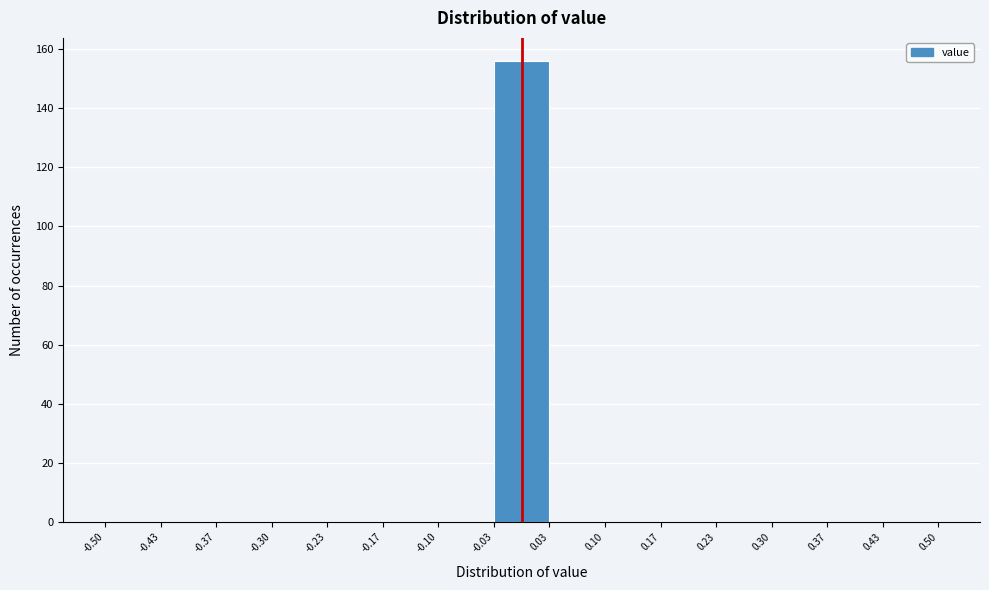

Over which range of the x-axis is the bar tallest?

-0.03 to 0.03